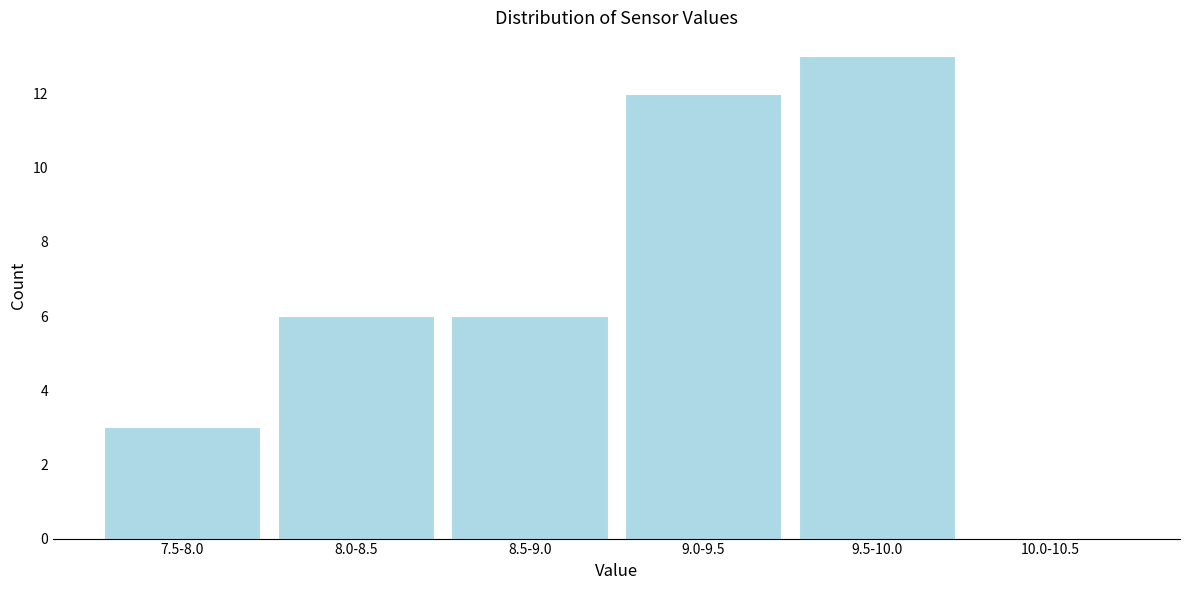

Reading left to right, transcribe all the data shown in this chart.

7.5-8.0=3	8.0-8.5=6	8.5-9.0=6	9.0-9.5=12	9.5-10.0=13	10.0-10.5=0